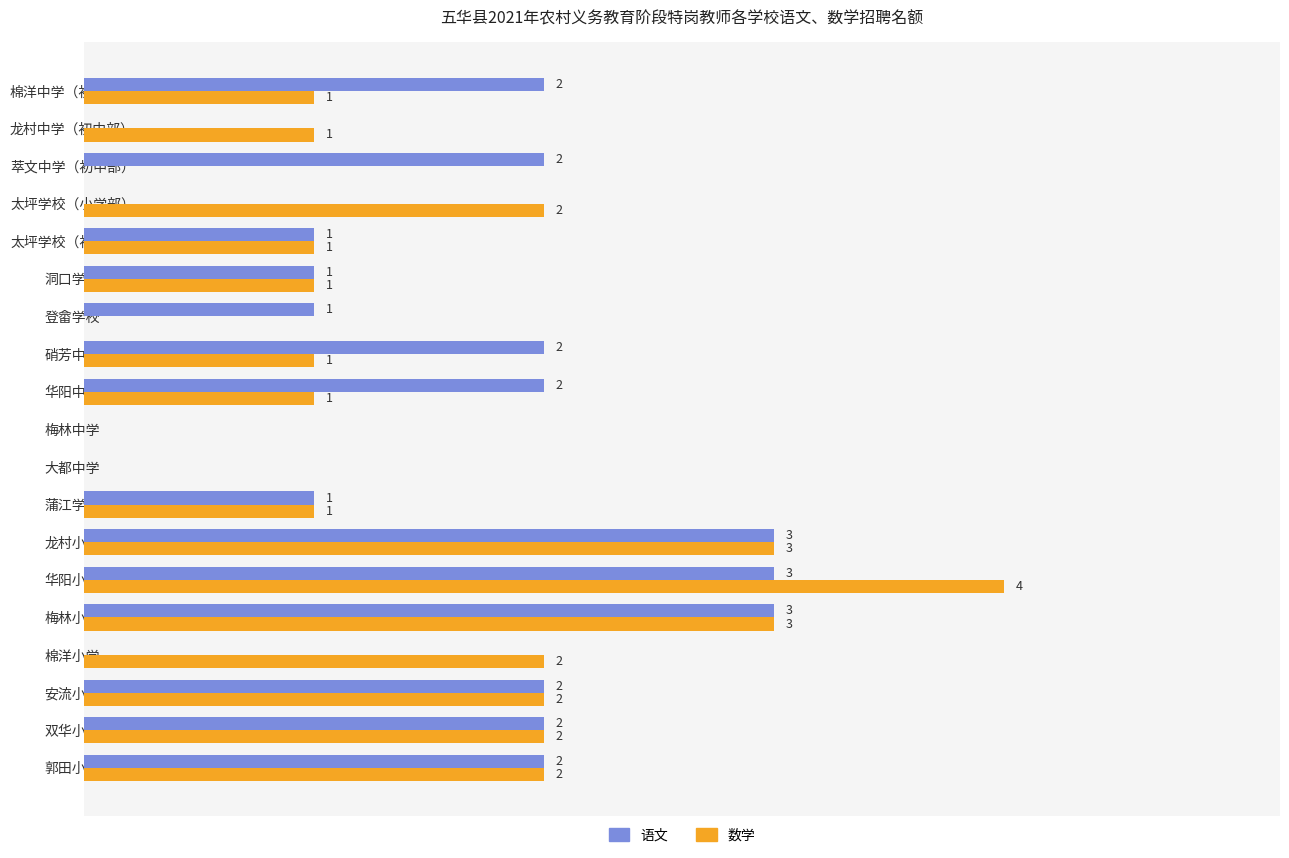

At which category is the sum across all series the highest?

华阳小学